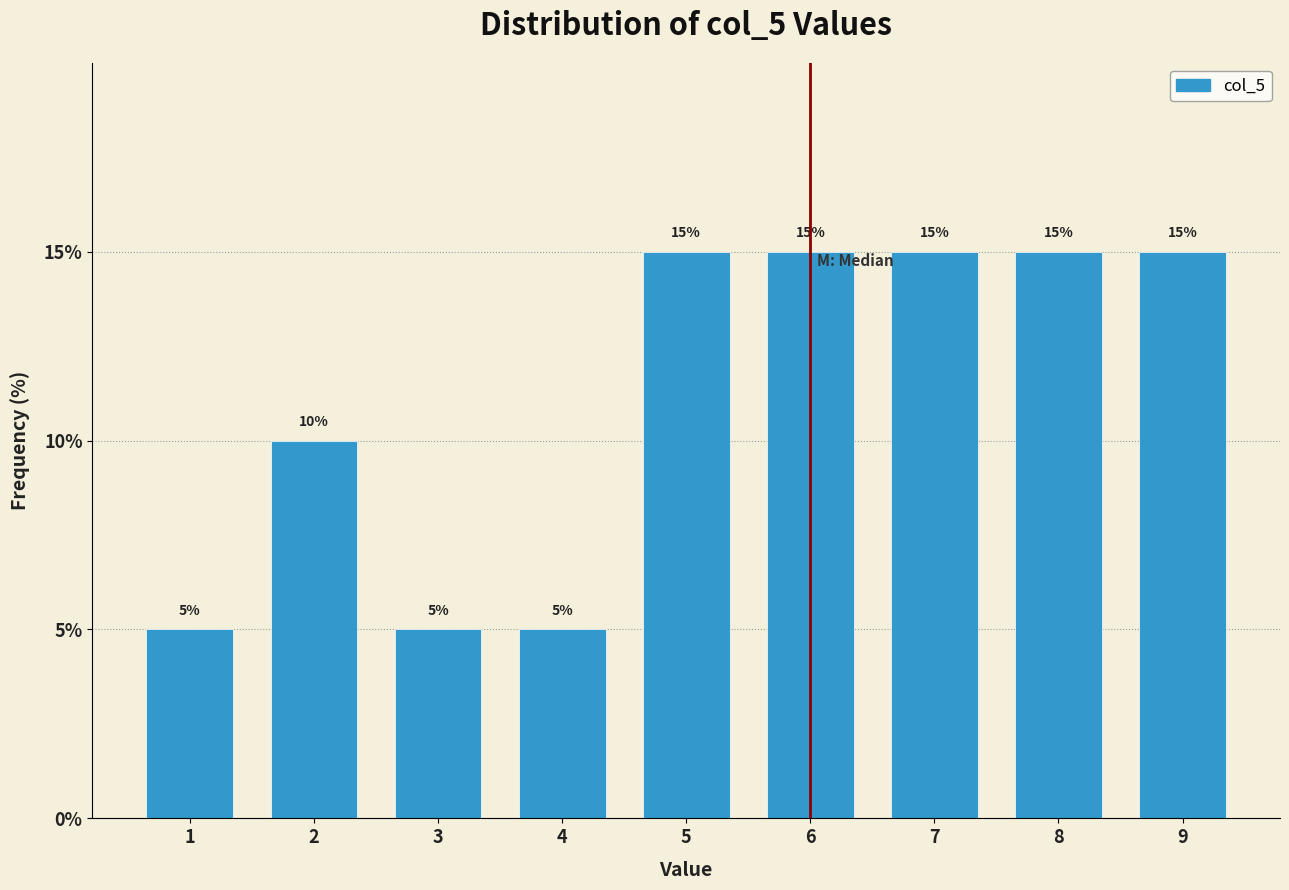

Reading left to right, transcribe this chart: for each bar, give the range it covers on the x-axis and its height.

0.5 to 1.5: 5
1.5 to 2.5: 10
2.5 to 3.5: 5
3.5 to 4.5: 5
4.5 to 5.5: 15
5.5 to 6.5: 15
6.5 to 7.5: 15
7.5 to 8.5: 15
8.5 to 9.5: 15